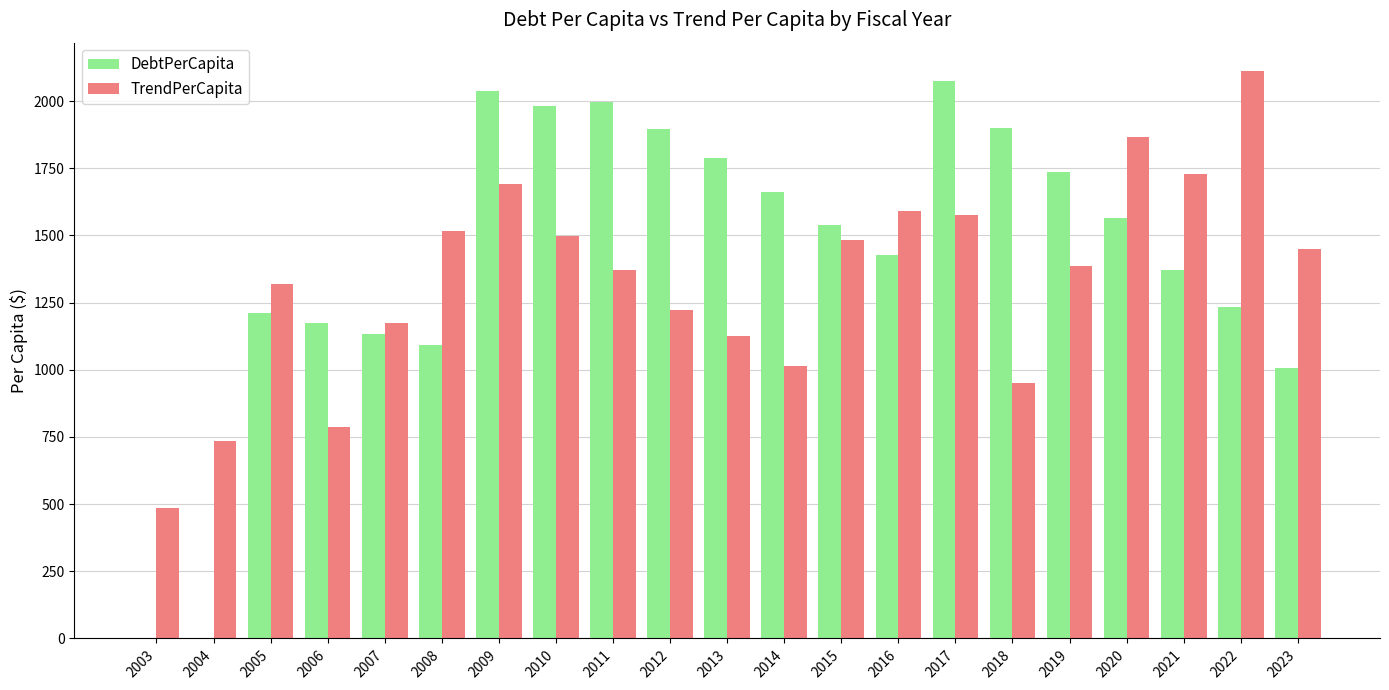

How many groups of bars are there?

21